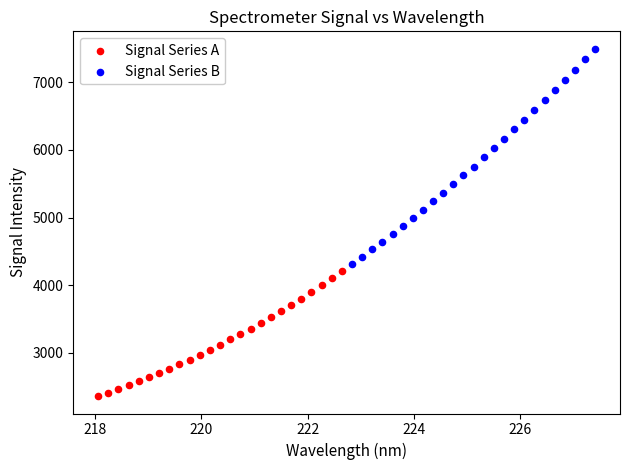

Which series reaches the minimum Y coordinate?

Signal Series A